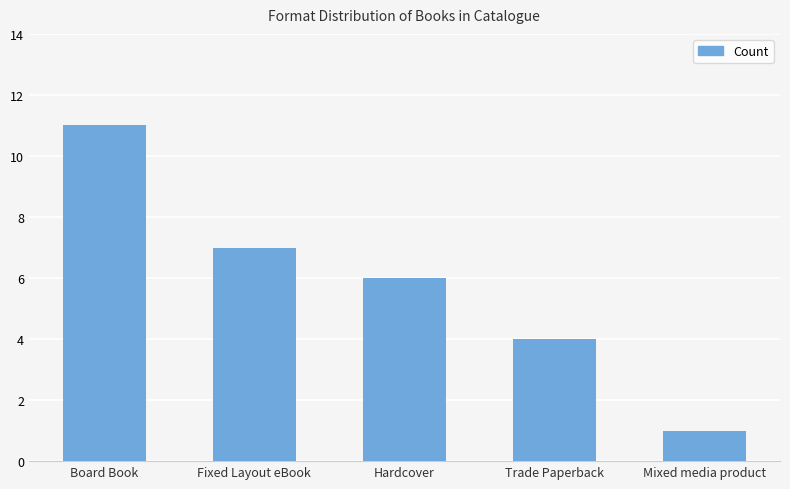

What is the label of the 1st bar from the right?

Mixed media product